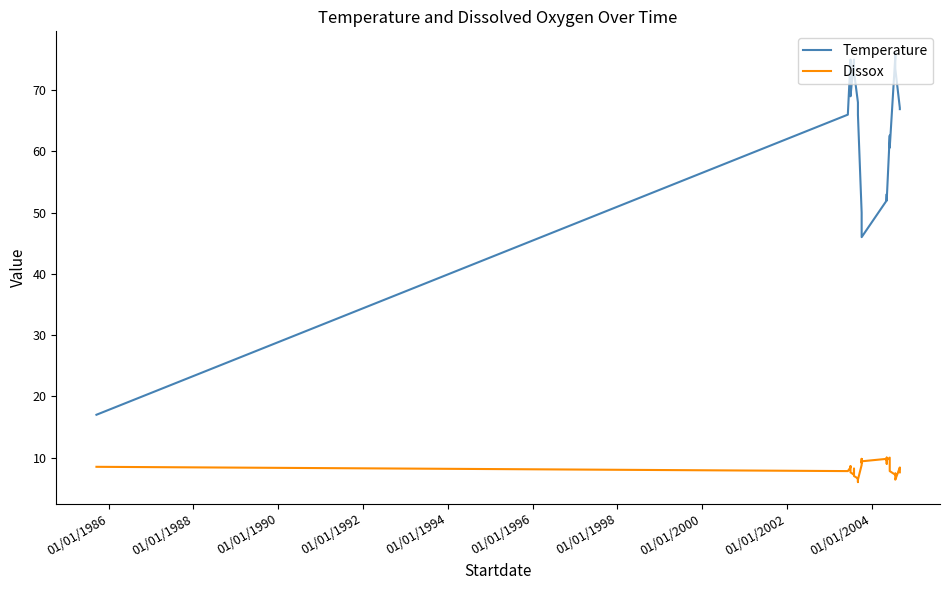

Is the value of Temperature at 23 greater than the value of Dissox at 01/01/1984?

Yes